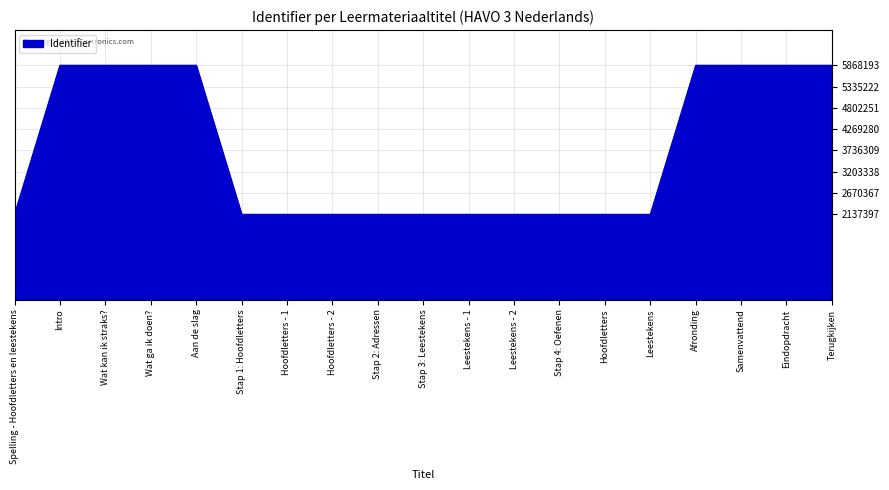

What is the change in value from Stap 3: Leestekens to Terugkijken?

+3730782